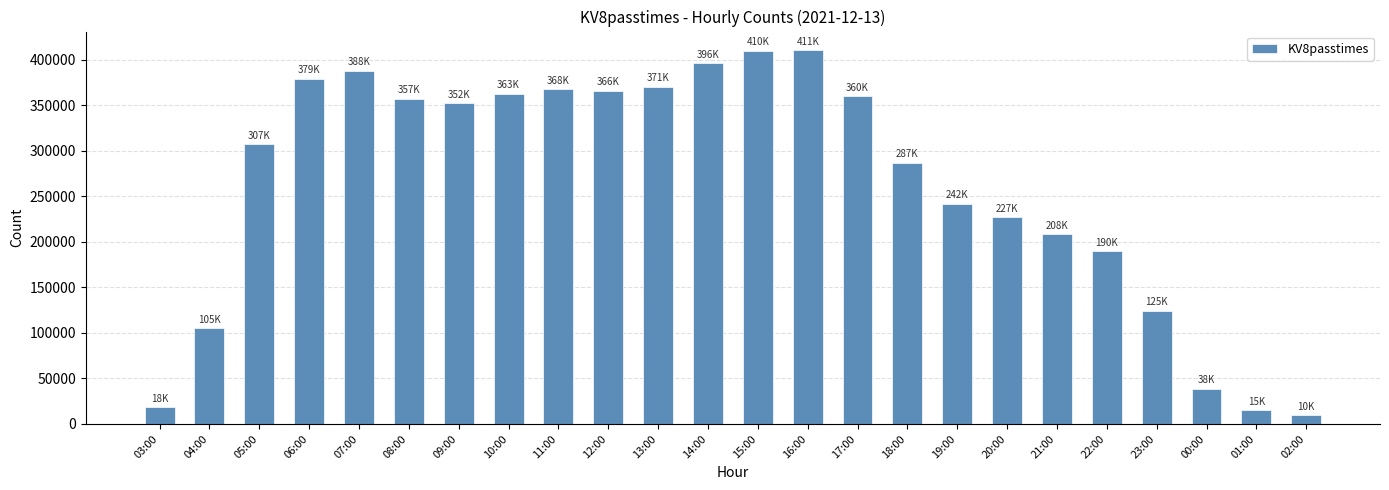

What is the ratio of the value at 11:00 to the value at 03:00?

20.0